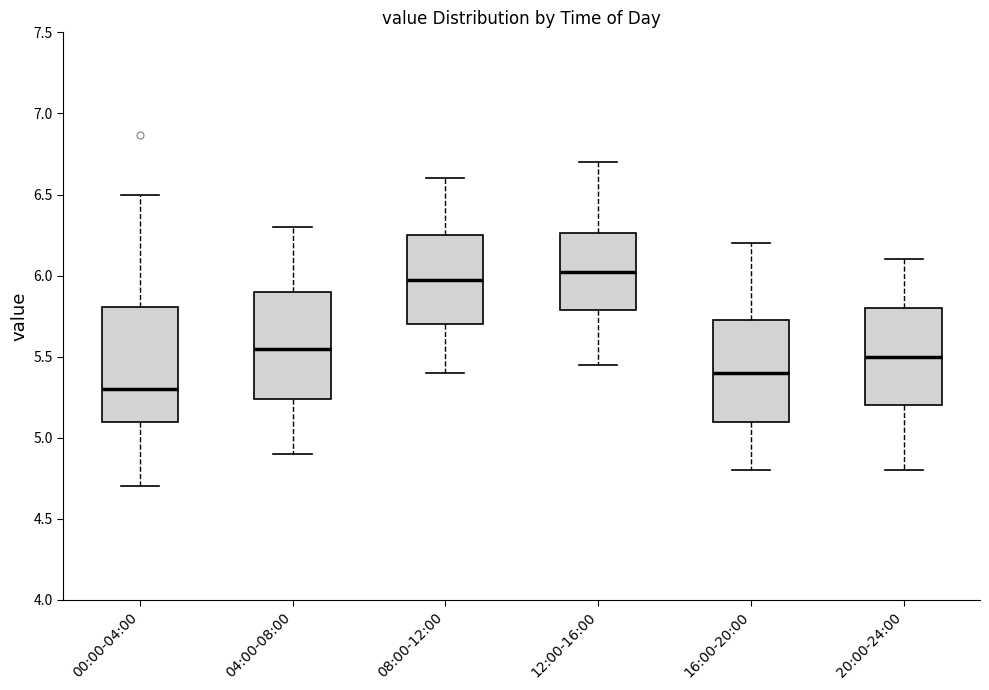

Which box has the highest median line?

12:00-16:00